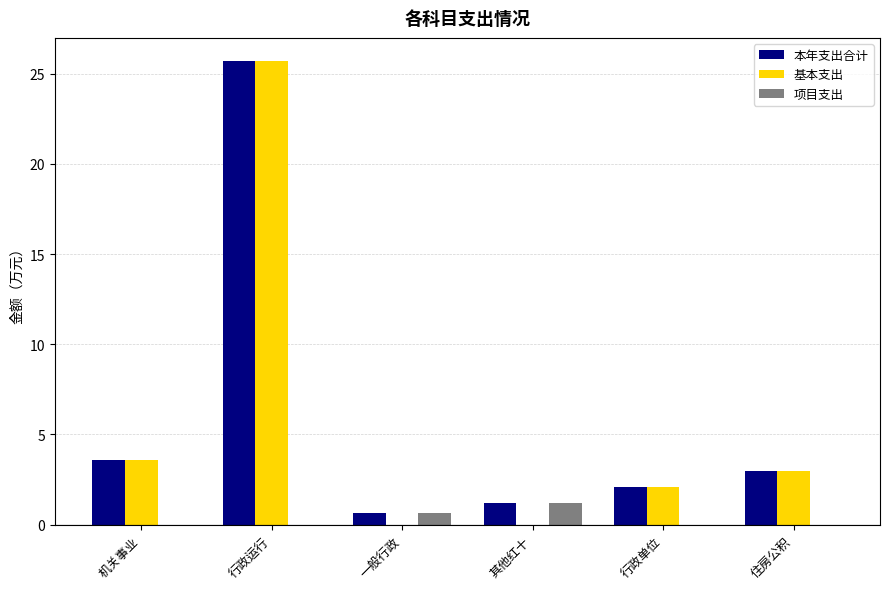

Does the chart contain stacked bars?

No